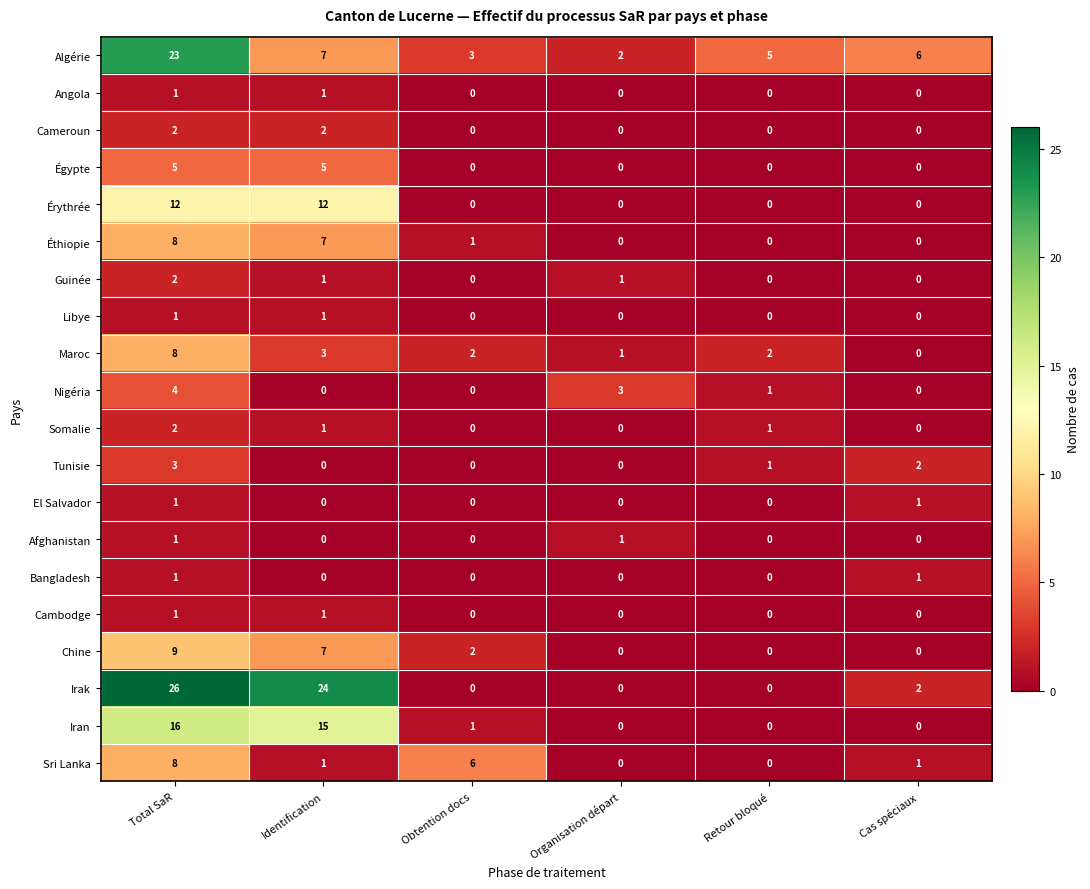

Which series has the largest total across all categories?

Irak